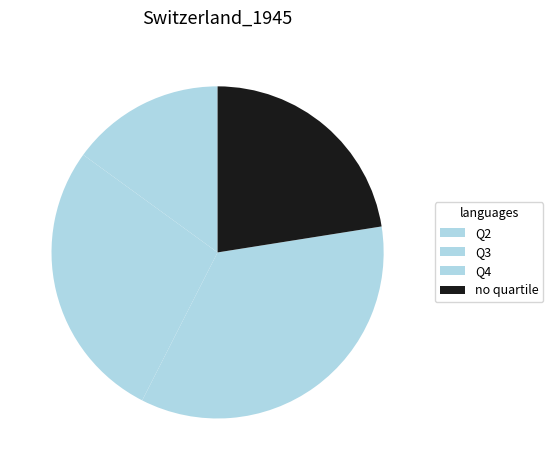

How many slices are in this pie chart?

4